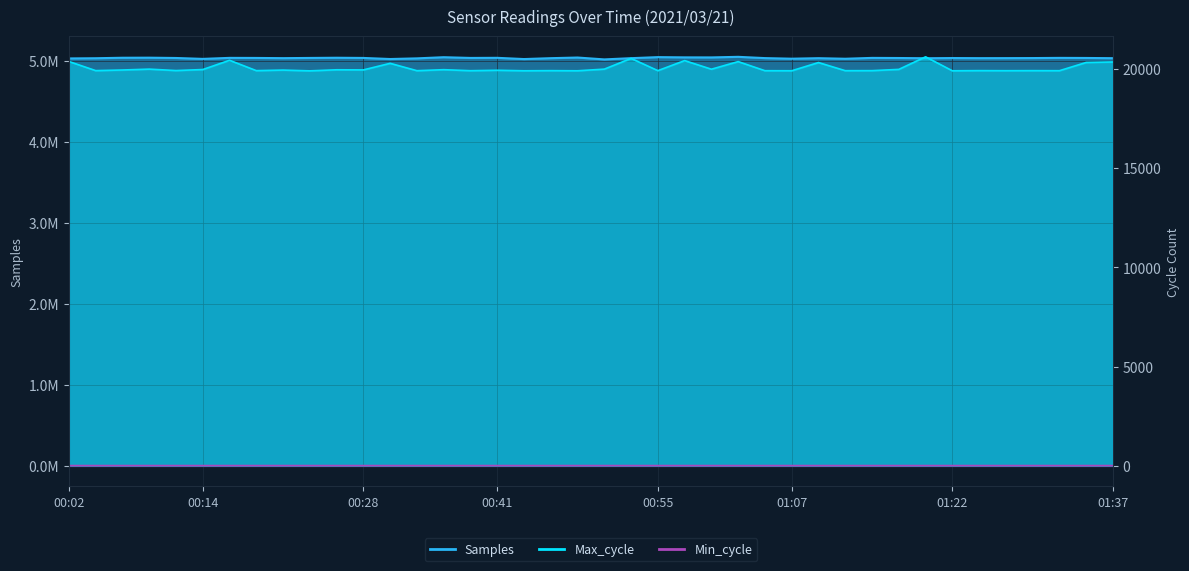

The Samples series shows 6836801 at 01:00. True or false?

False